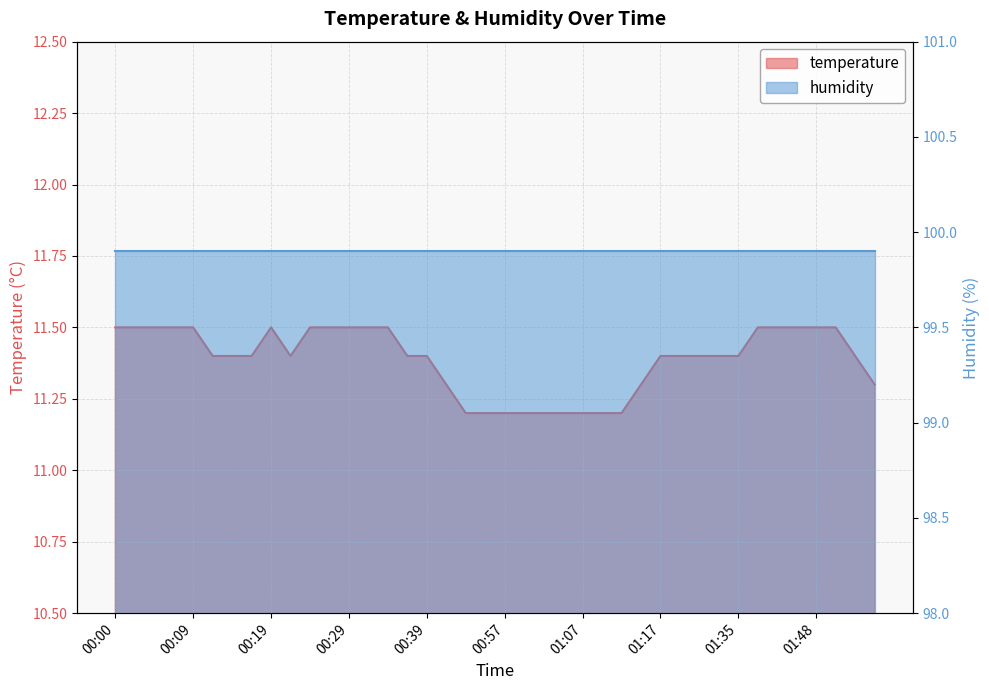

How many categories are shown in the chart?

40